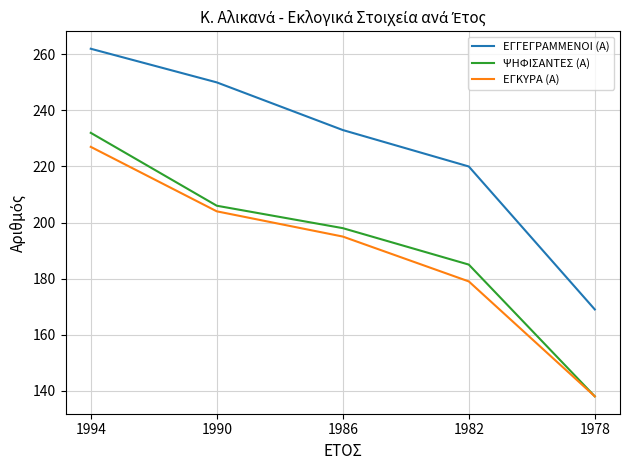

What is the difference between the maximum and minimum values in the ΕΓΚΥΡΑ (Α) series?

89